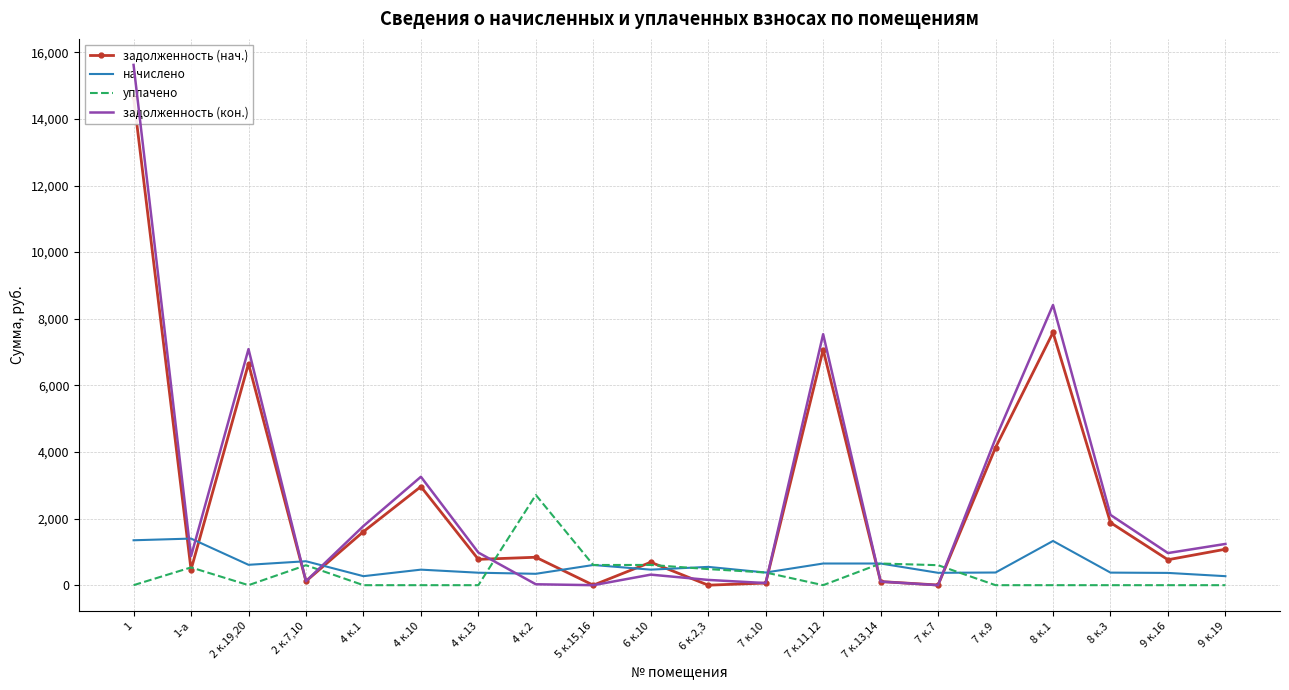

What are all the series names shown in the legend?

задолженность (нач.), начислено, уплачено, задолженность (кон.)